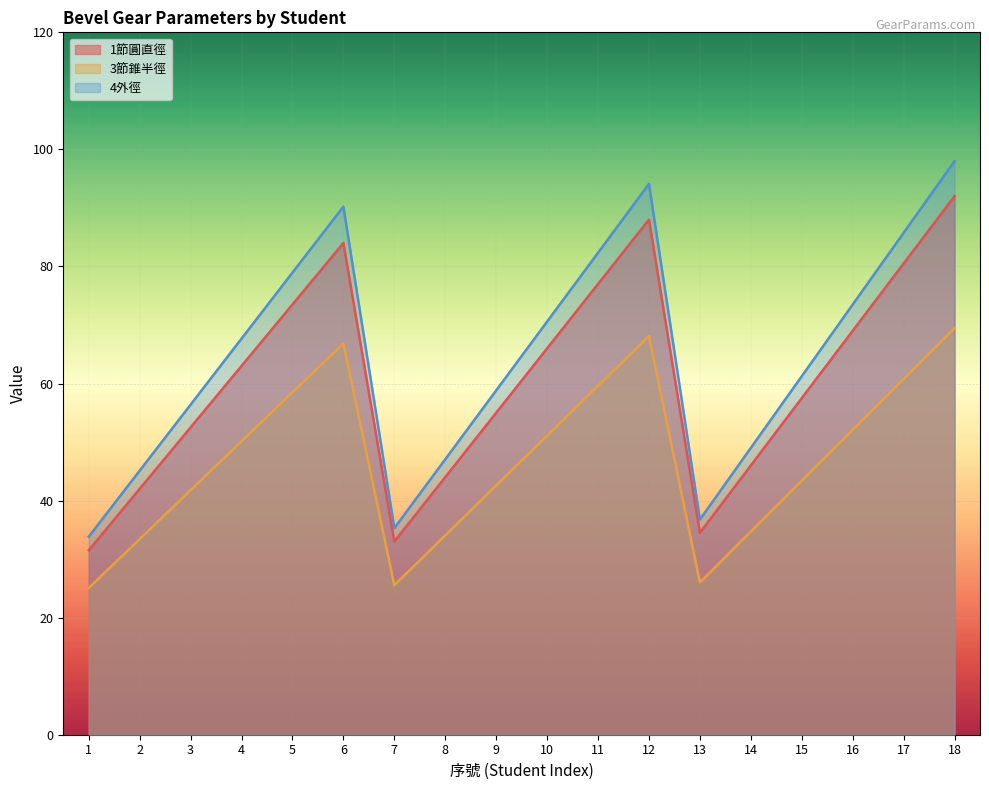

Between 2 and 11, which series saw the biggest shift?

4外徑